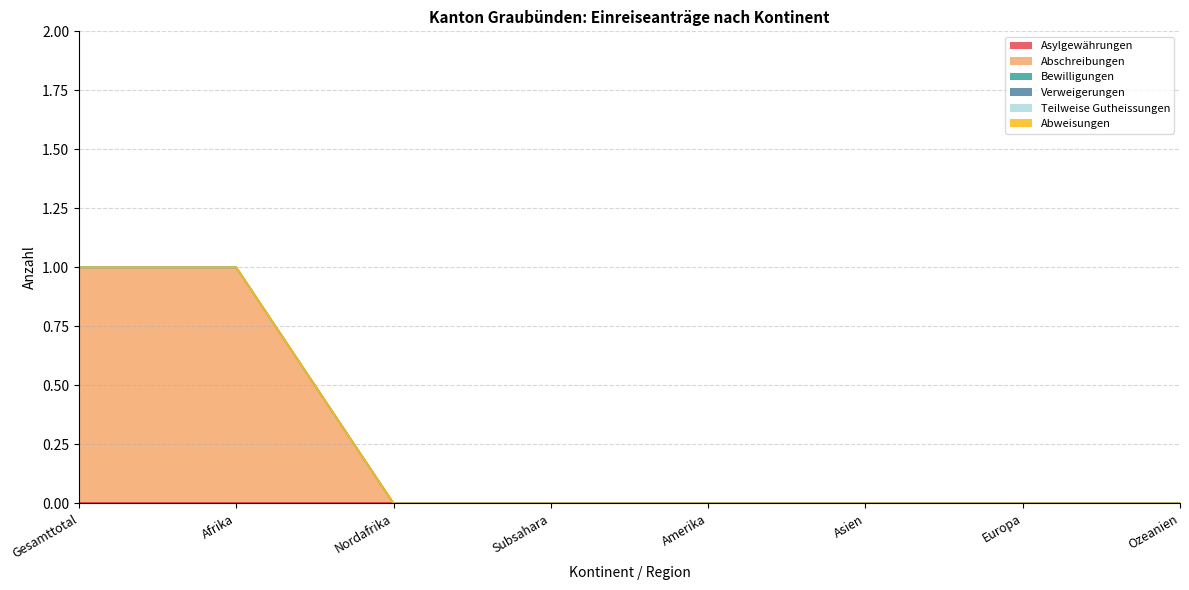

At how many categories does at least one series exceed 0?

2